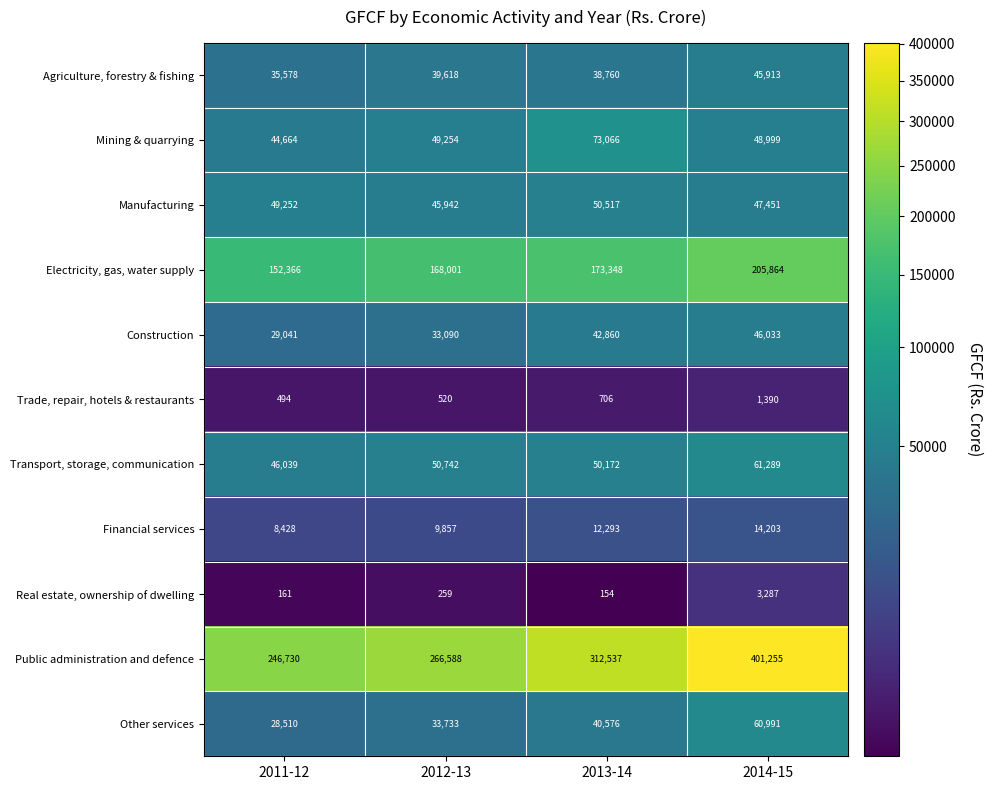

Which series has the largest range (max minus min)?

Public administration and defence